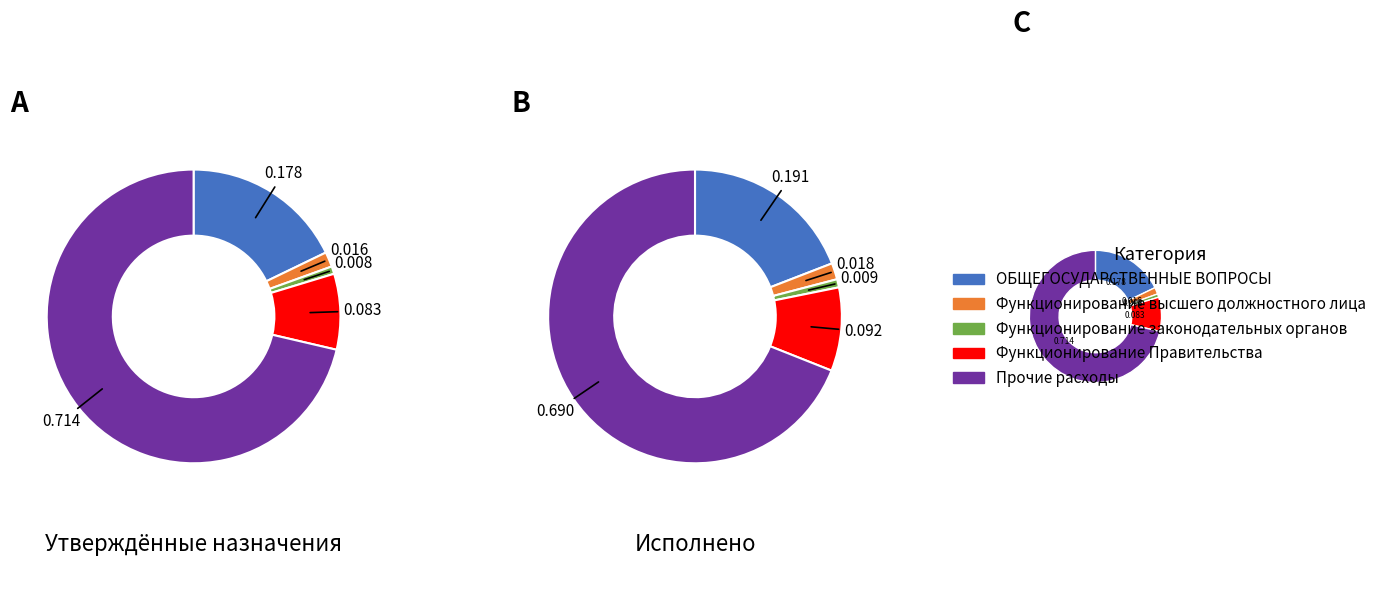

How many slices are in this pie chart?

5